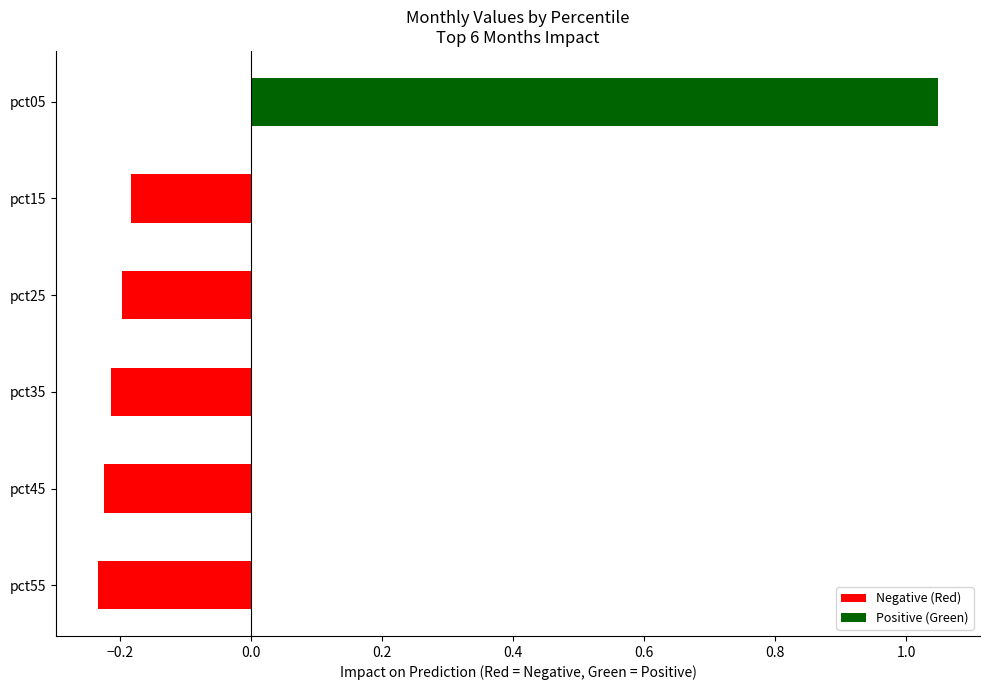

Which has a higher value, pct15 or pct45?

pct15